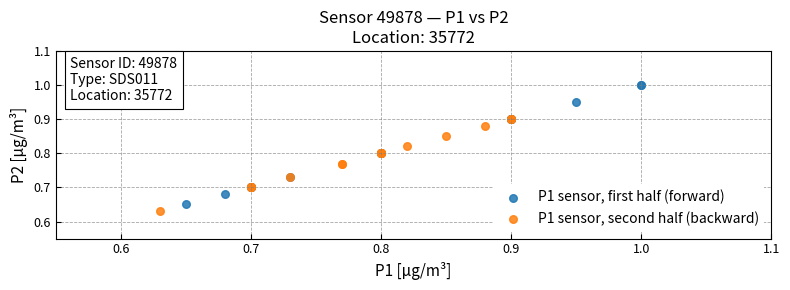

Which series has the widest spread of Y values?

P1 sensor, first half (forward)